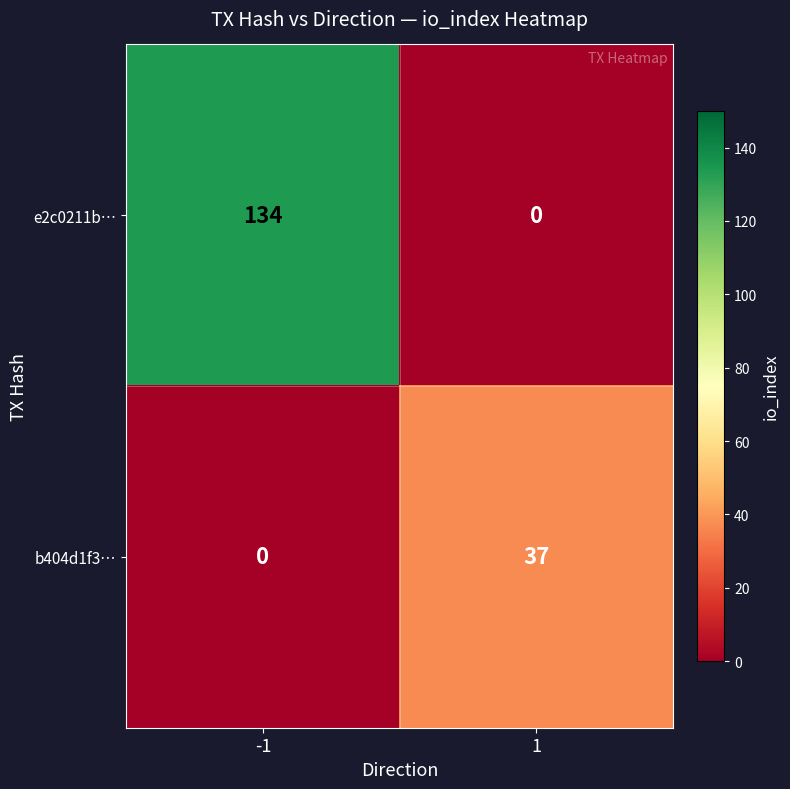

At which category is the sum across all series the highest?

-1